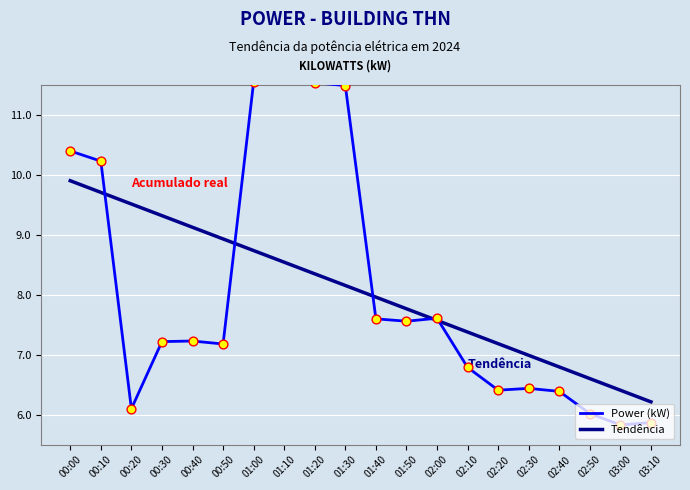

At how many categories does at least one series exceed 8?

10